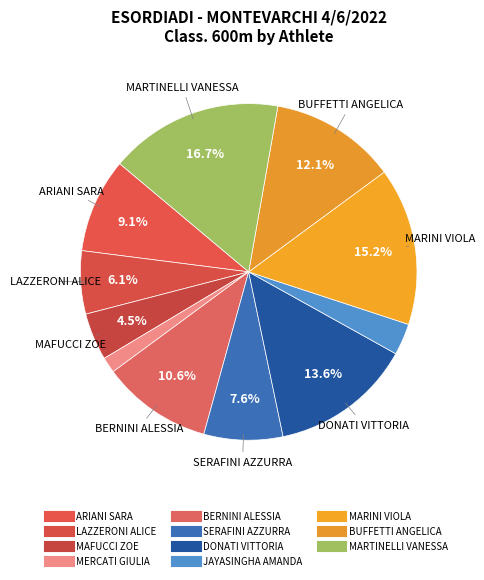

What percentage do MAFUCCI ZOE and MERCATI GIULIA together represent?

6.1%